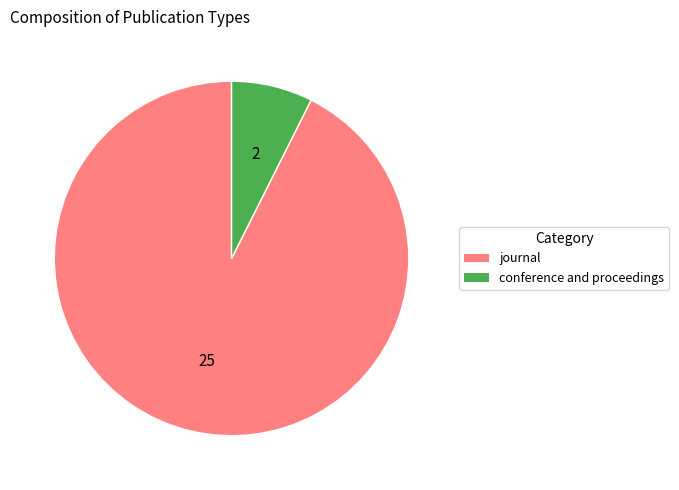

Count the number of slices in the pie.

2